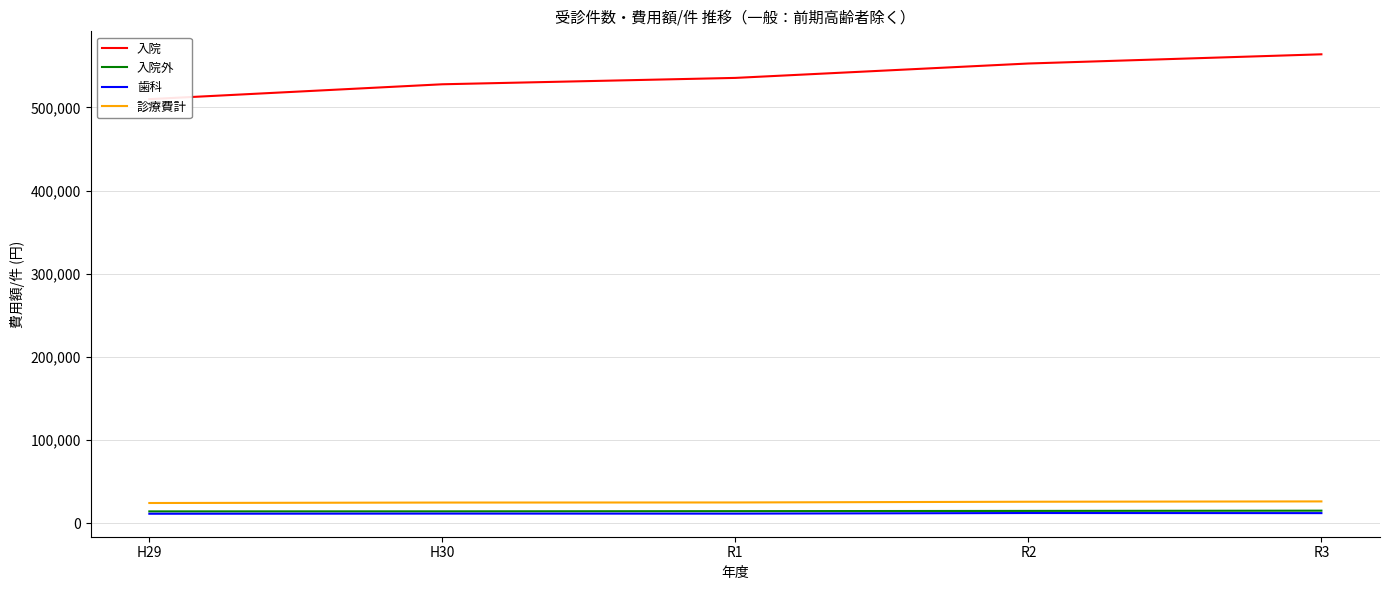

Rank the series by their maximum value, from highest to lowest.

入院, 診療費計, 入院外, 歯科